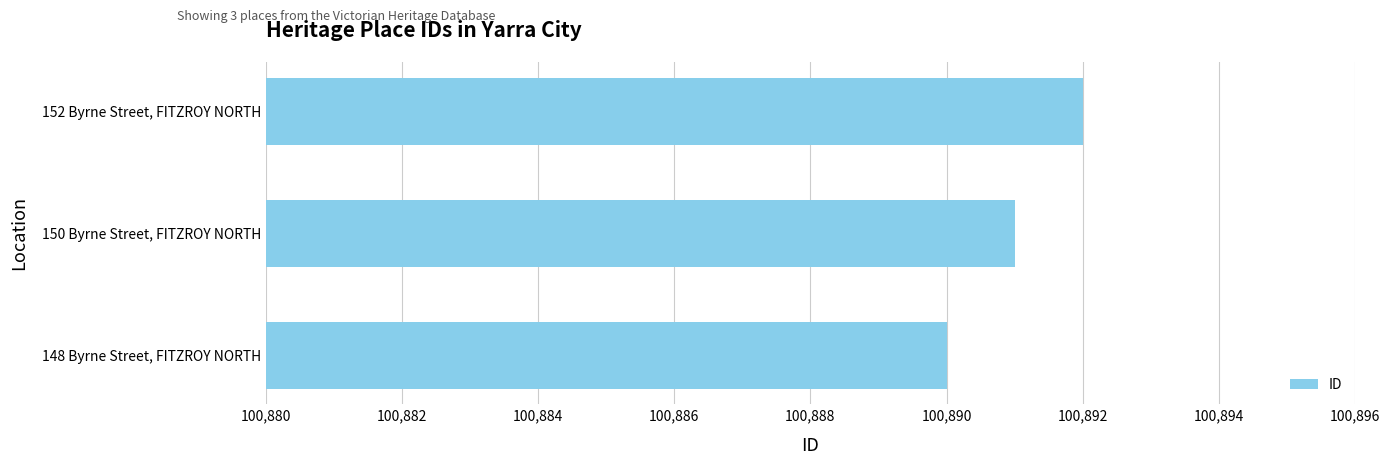

Reading top to bottom, list all the values displayed in this chart.

152 Byrne Street, FITZROY NORTH=100892	150 Byrne Street, FITZROY NORTH=100891	148 Byrne Street, FITZROY NORTH=100890